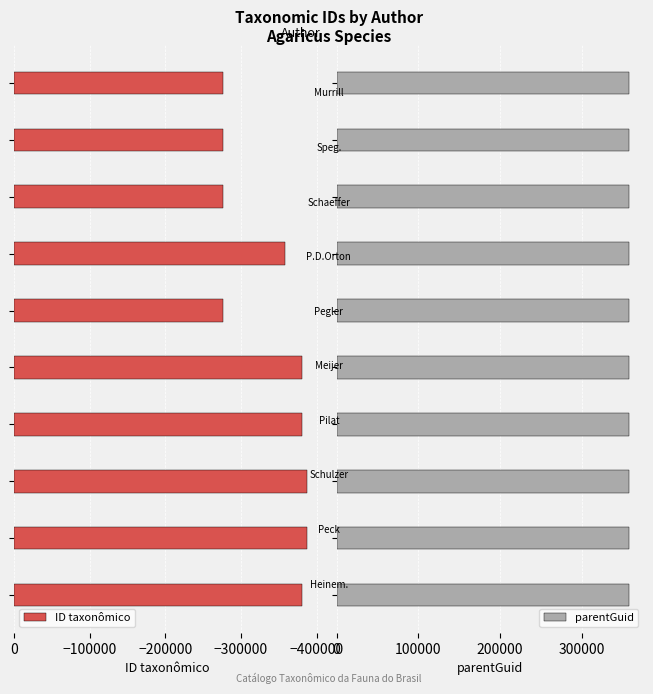

What is the maximum value for ID taxonômico?

-276090